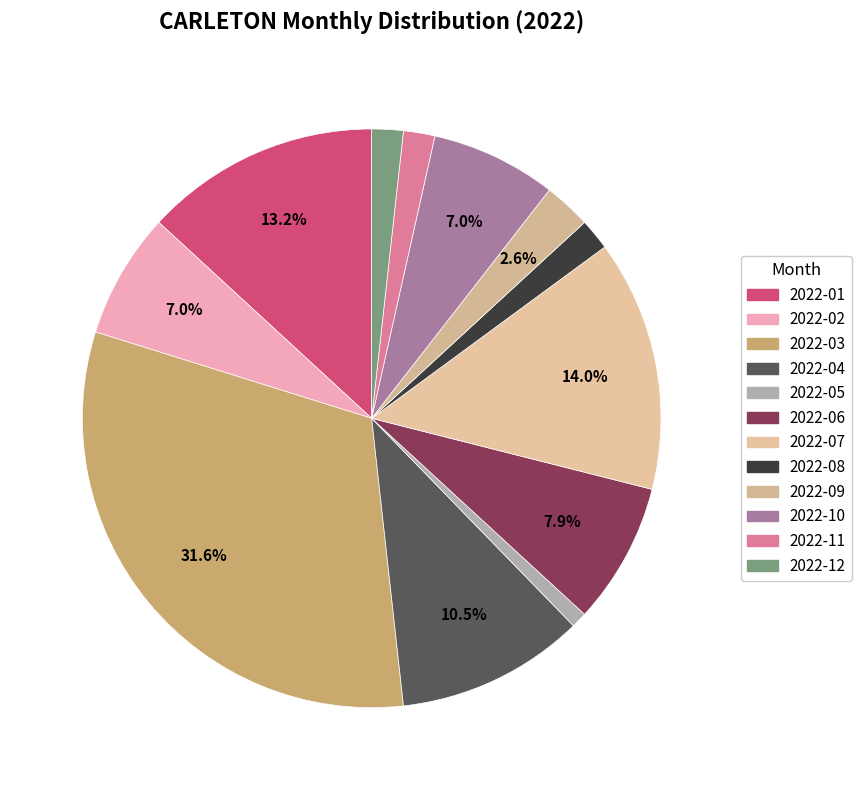

To the nearest percent, what is the difference between the largest and smallest slice percentages?

31%